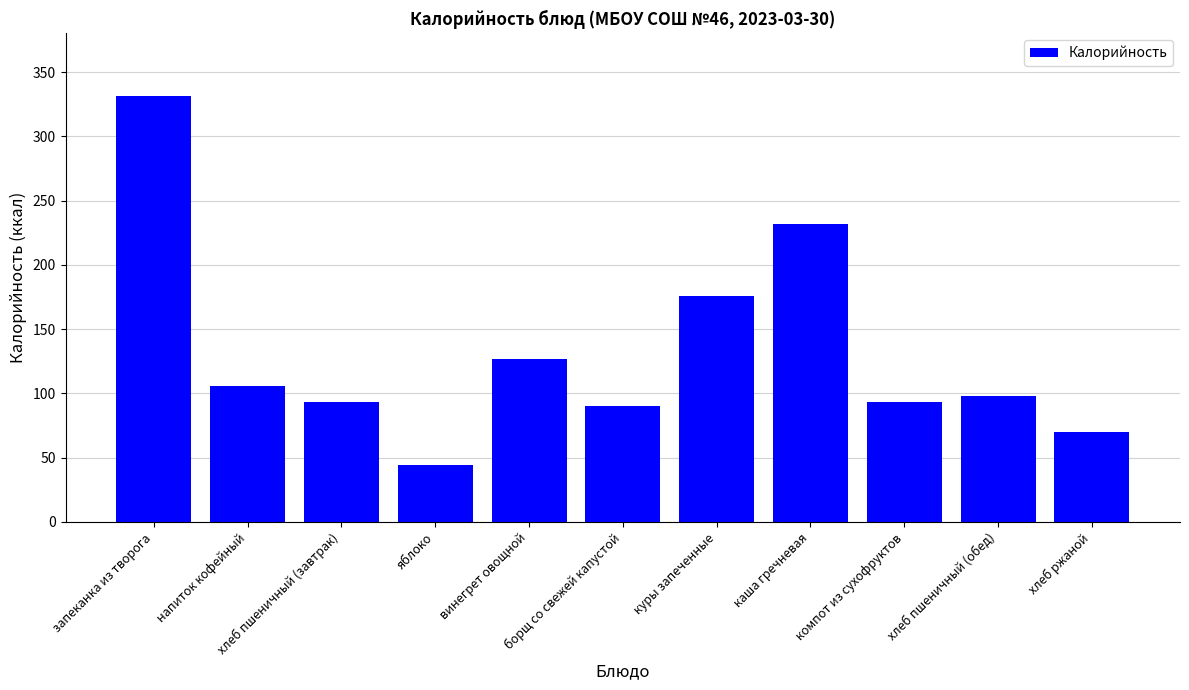

Are the bars grouped side by side (vs. stacked)?

No